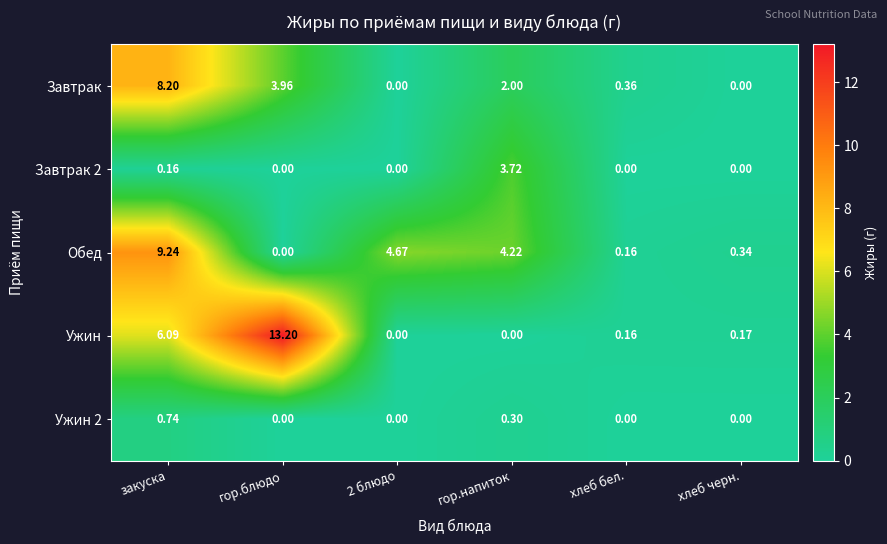

At which label does Завтрак reach its peak?

закуска